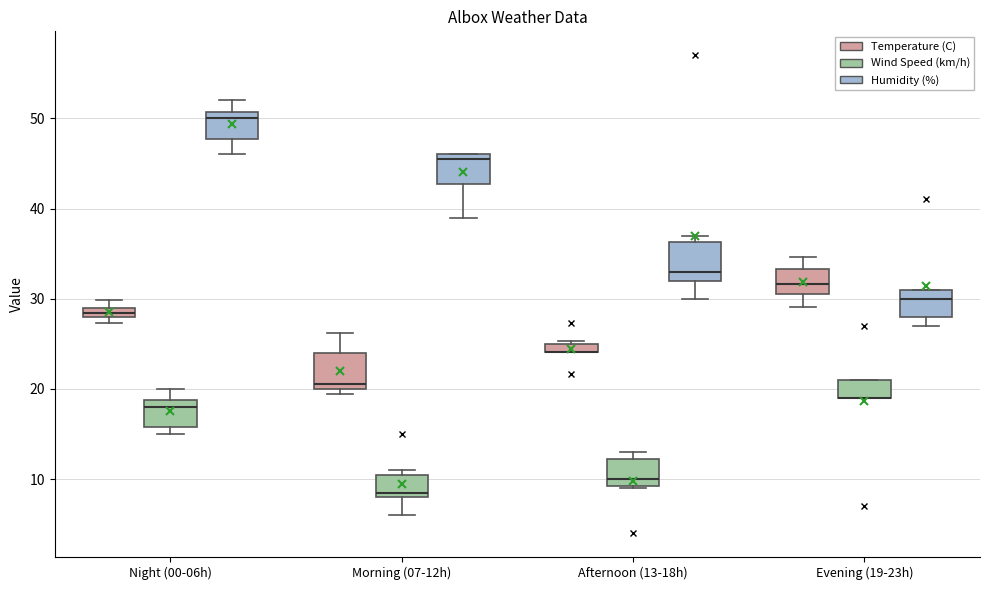

Where is the upper edge of the box for Morning (07-12h) (Wind Speed (km/h)) on the y-axis? The values are not printed on the chart, so give them approximately, as read against the axis.

11